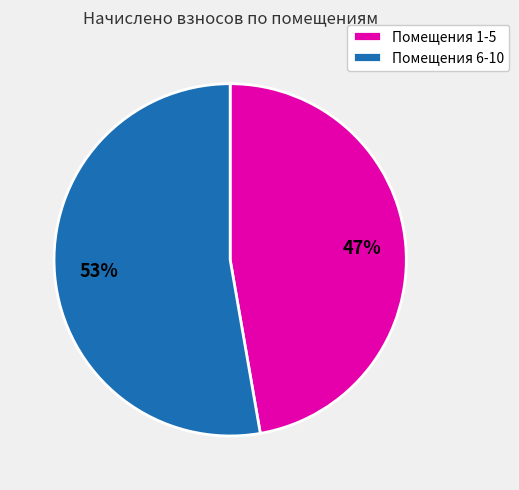

To the nearest percent, what percentage of the pie is Помещения 1-5?

47%